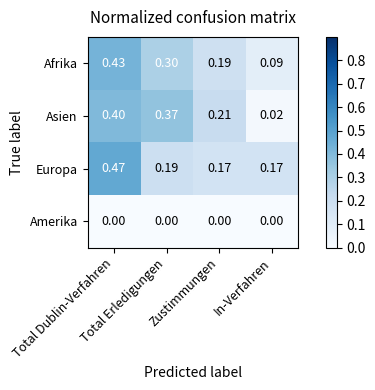

Which series has the widest spread of values?

Asien